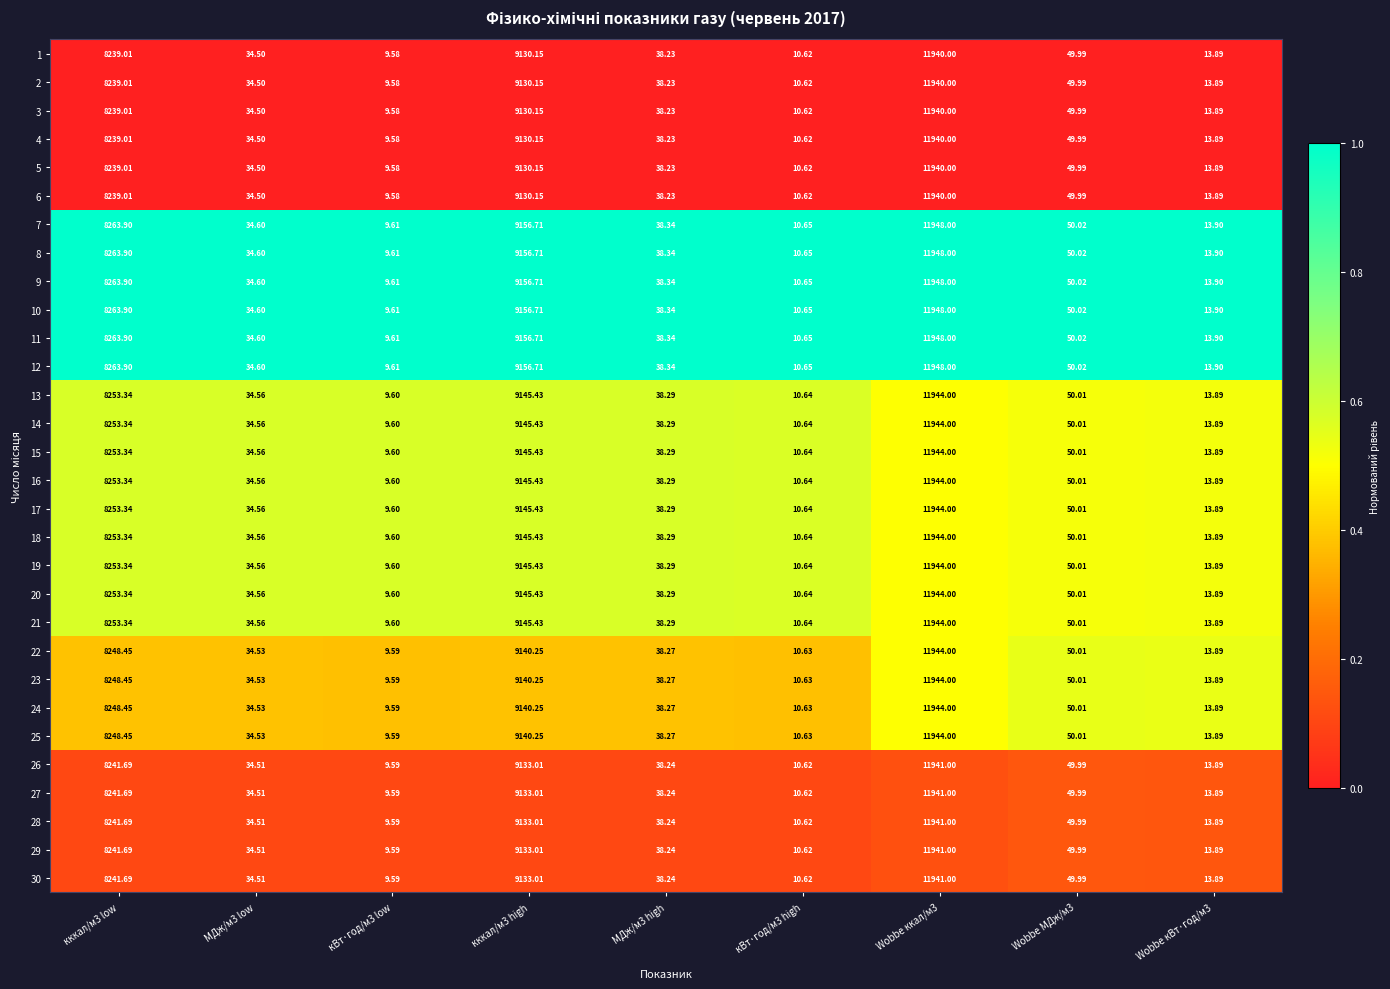

Is the value of 16 at кккал/м3 low greater than the value of 23 at Wobbe кВт·год/м3?

Yes